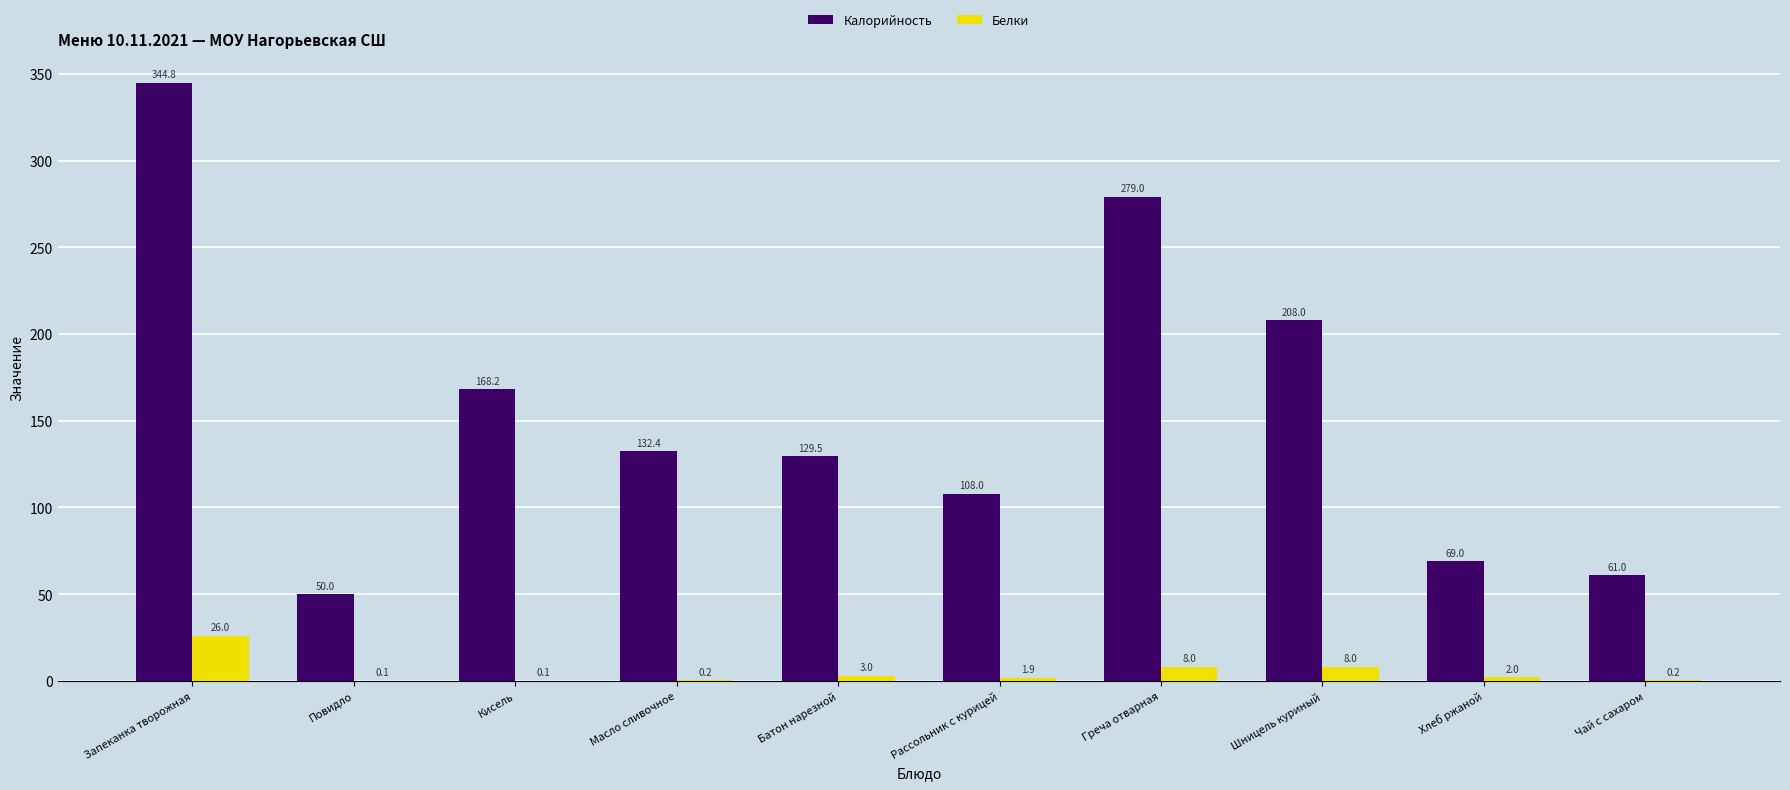

What is the approximate value of Калорийность at Чай с сахаром?

61.0